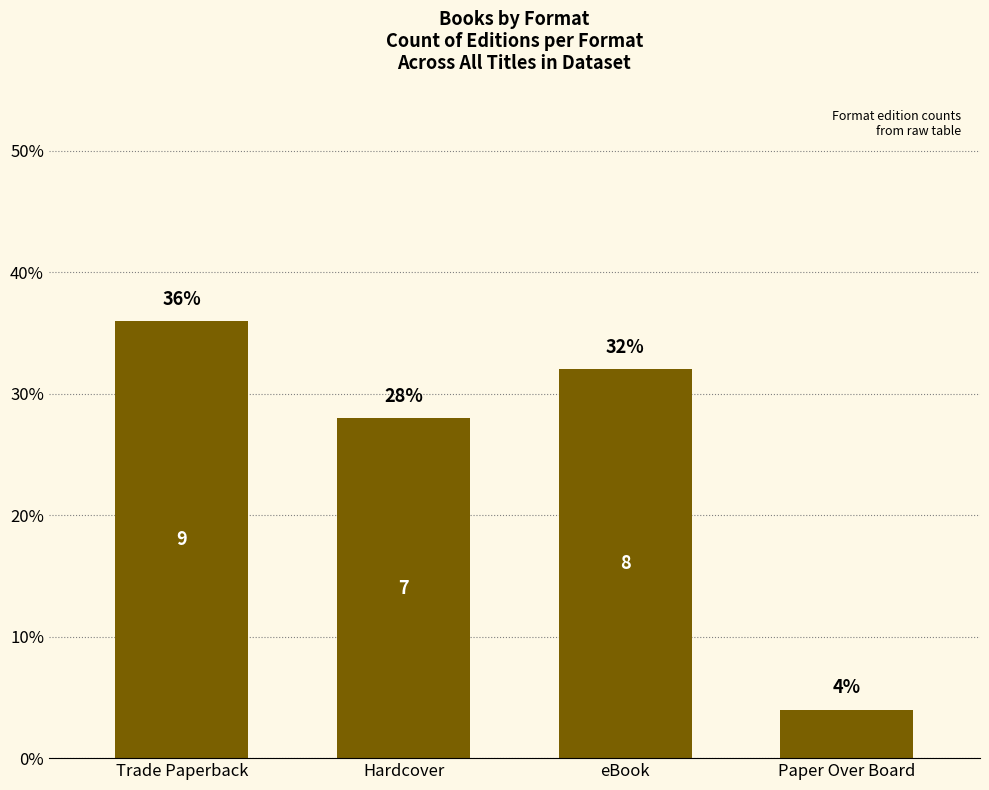

List the labels in order of value, smallest first.

Paper Over Board, Hardcover, eBook, Trade Paperback